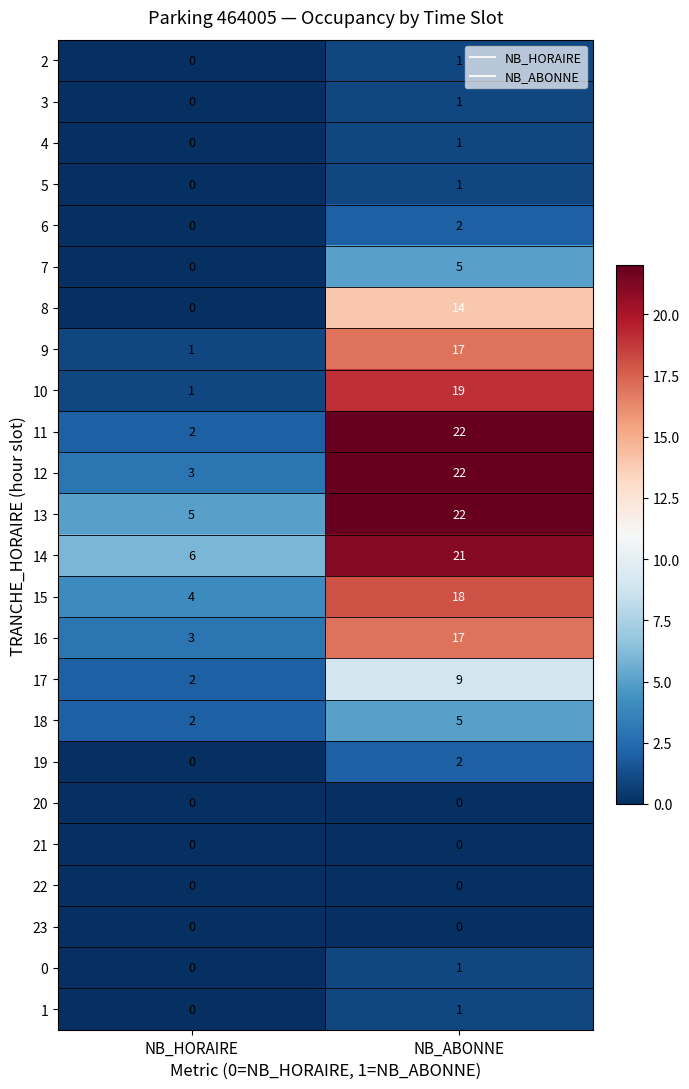

What is the total value across all series at NB_HORAIRE?

29